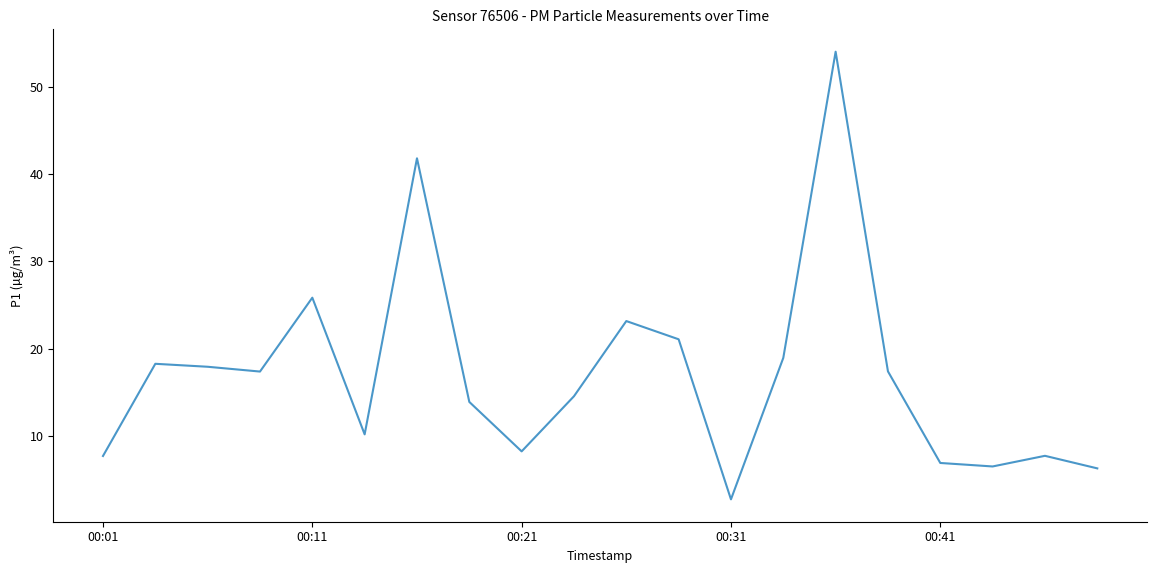

What is the smallest value displayed?

2.7